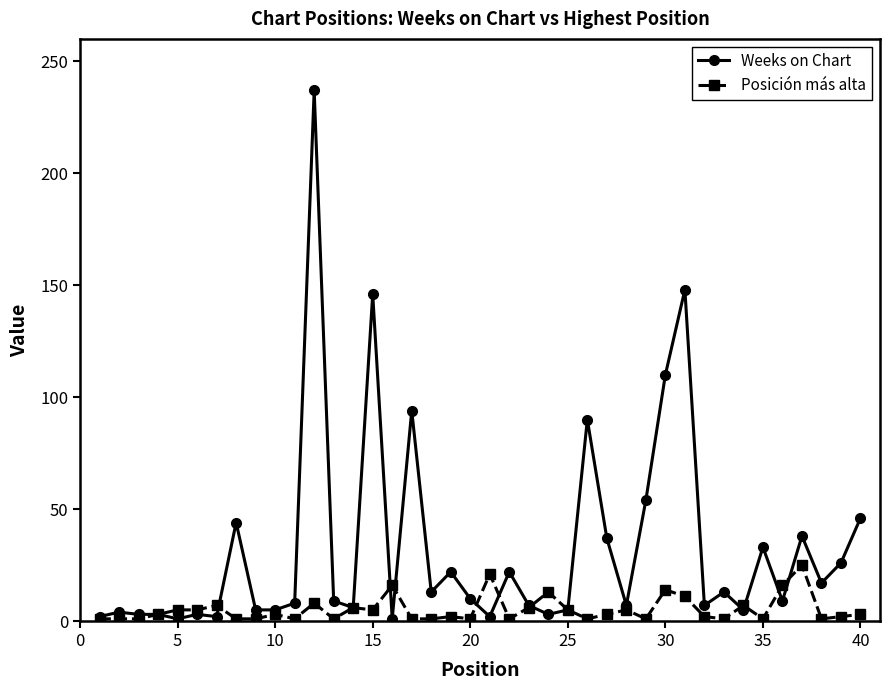

What is the highest value of the Posición más alta series?

25